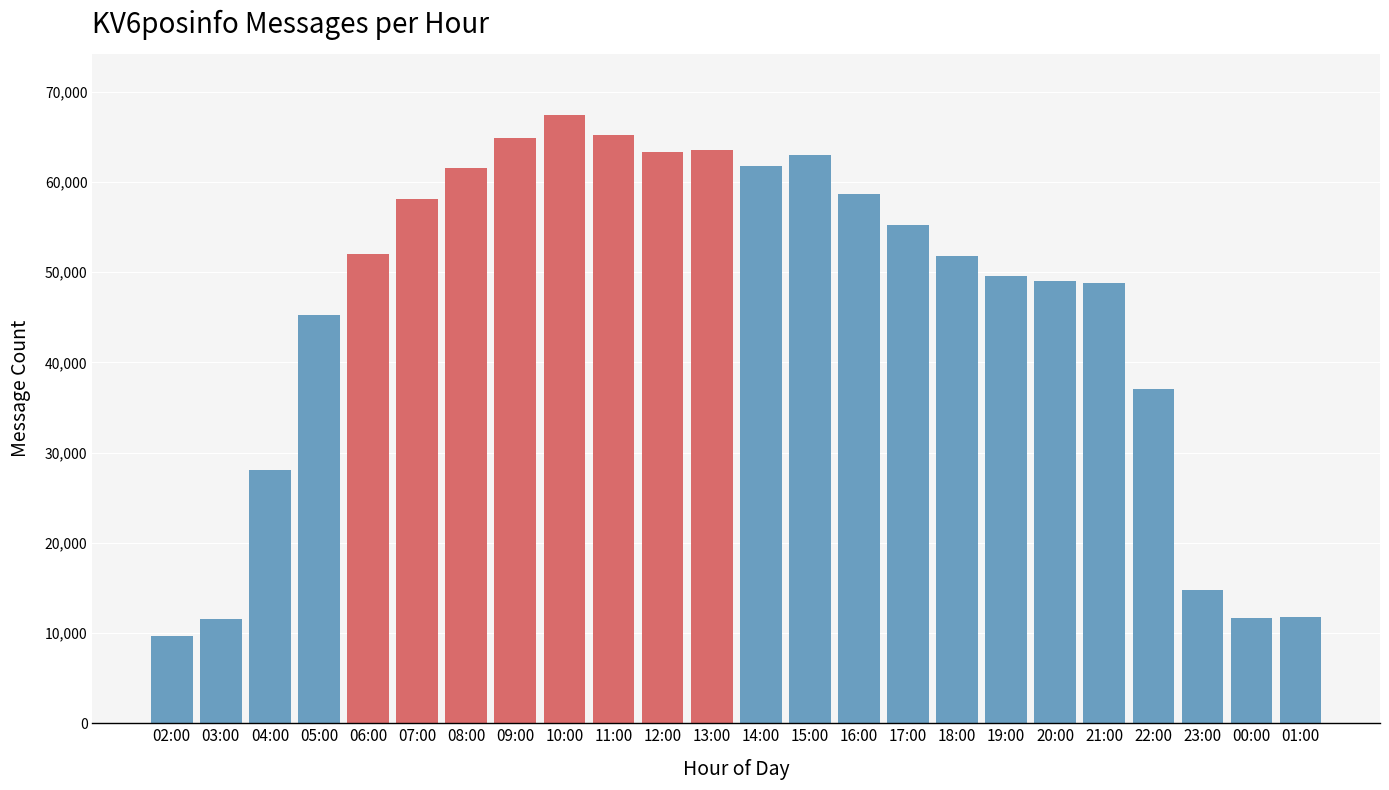

What is the maximum value shown in the chart?

67450